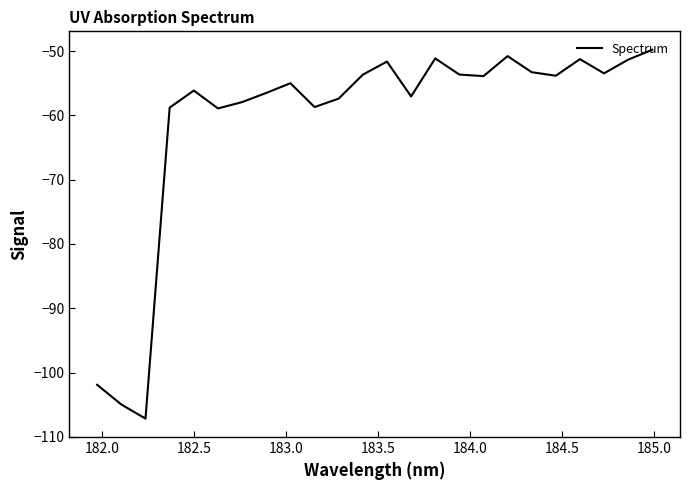

What is the greatest value displayed?

-49.8